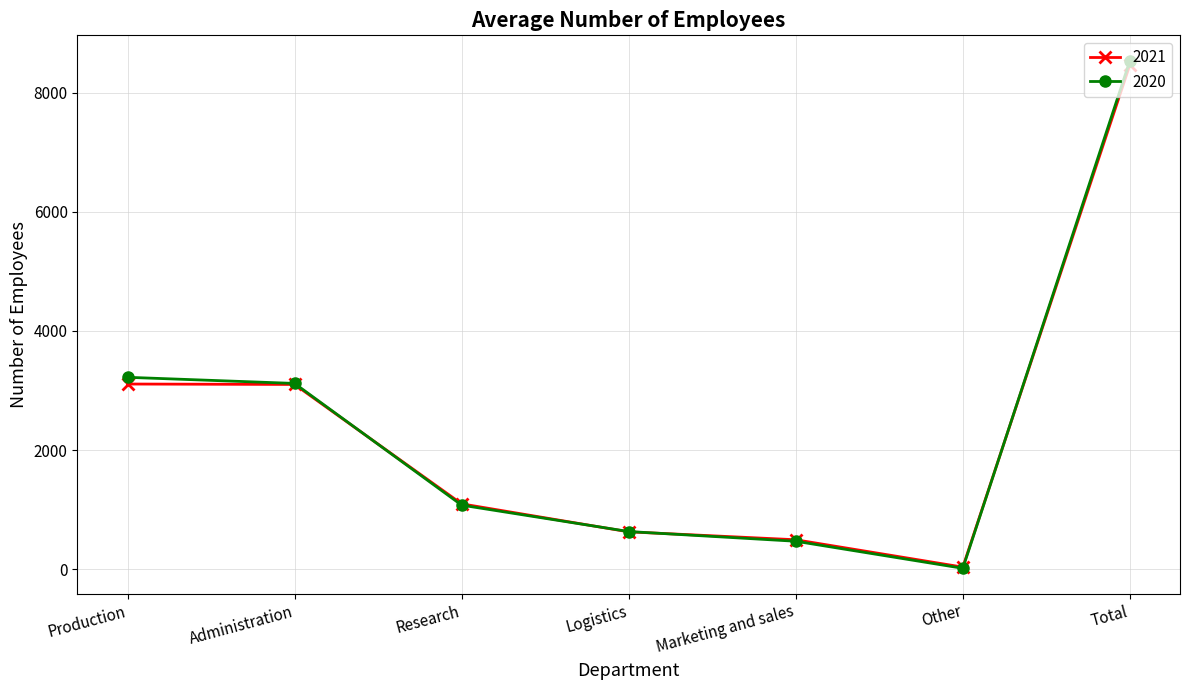

What is the sum of all 2020 values?

17072